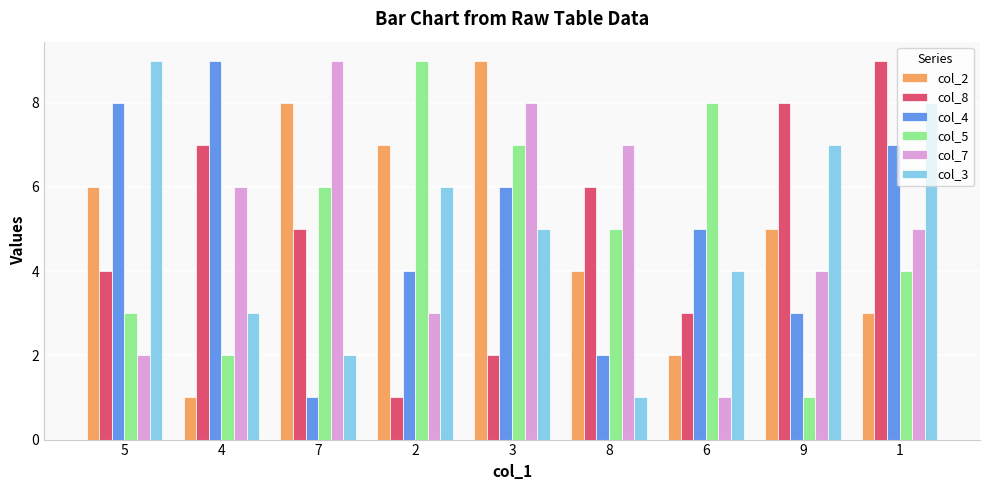

Where is col_3 nearest to the value 5?

3